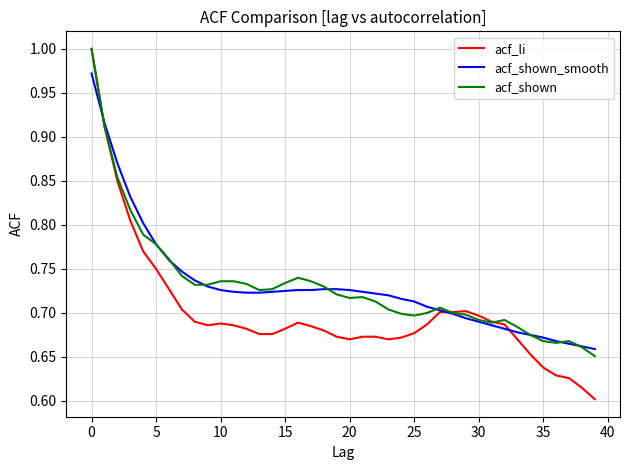

What is the difference between the maximum and minimum values in the acf_shown series?

0.3